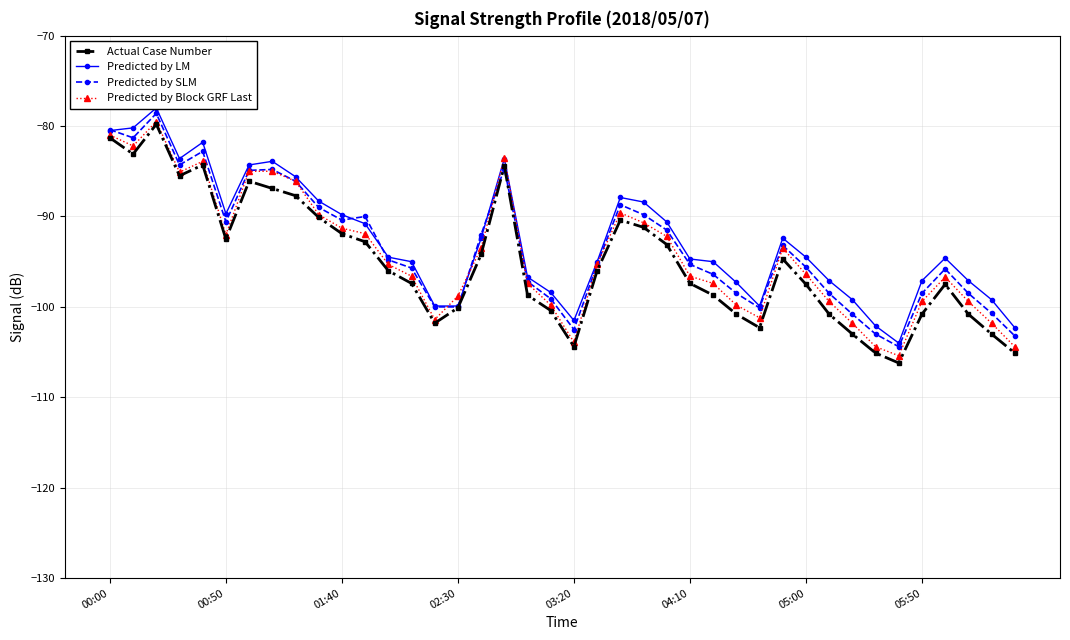

What are all the series names shown in the legend?

Actual Case Number, Predicted by LM, Predicted by SLM, Predicted by Block GRF Last